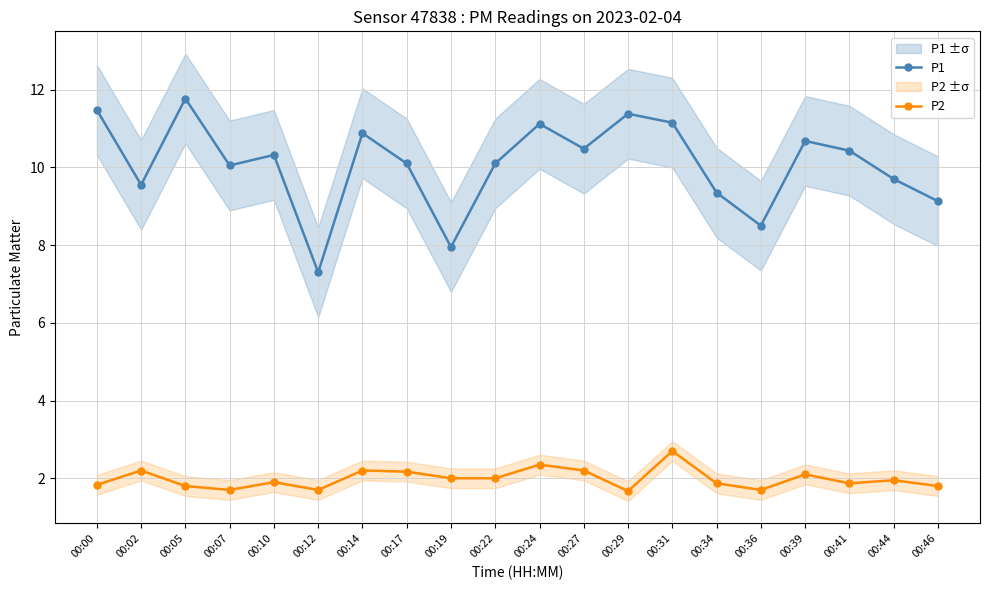

Between 00:41 and 00:10, which is larger?

00:41